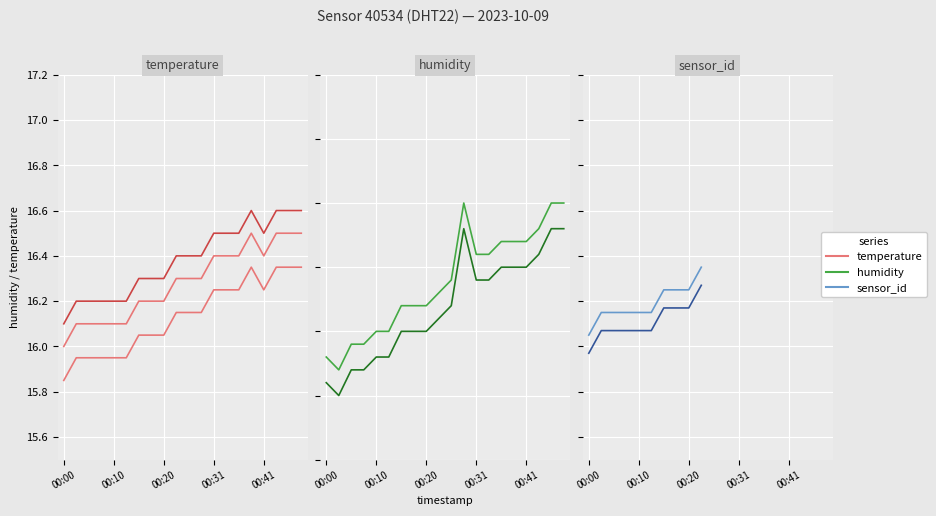

Does the chart display data point markers on the line(s)?

No